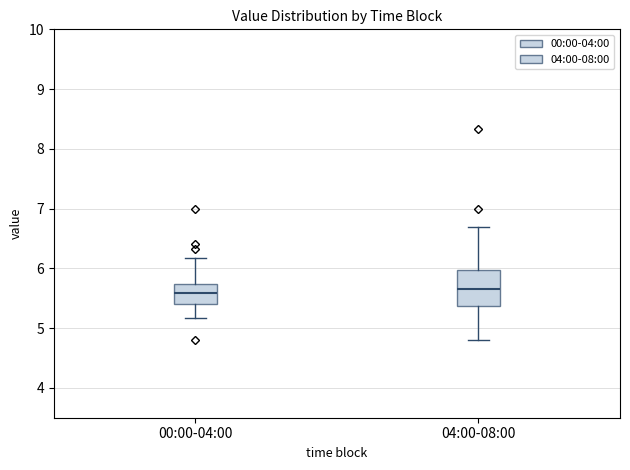

Reading left to right, read every box against the y-axis: the position of its median line, the range the box covers, and the ends of its whiskers. The values are not printed on the chart, so give them approximately, as read against the axis.

00:00-04:00: median 5.6, box 5.4 to 5.7, whiskers 5.2 to 6.2
04:00-08:00: median 5.7, box 5.4 to 6.0, whiskers 4.8 to 6.7